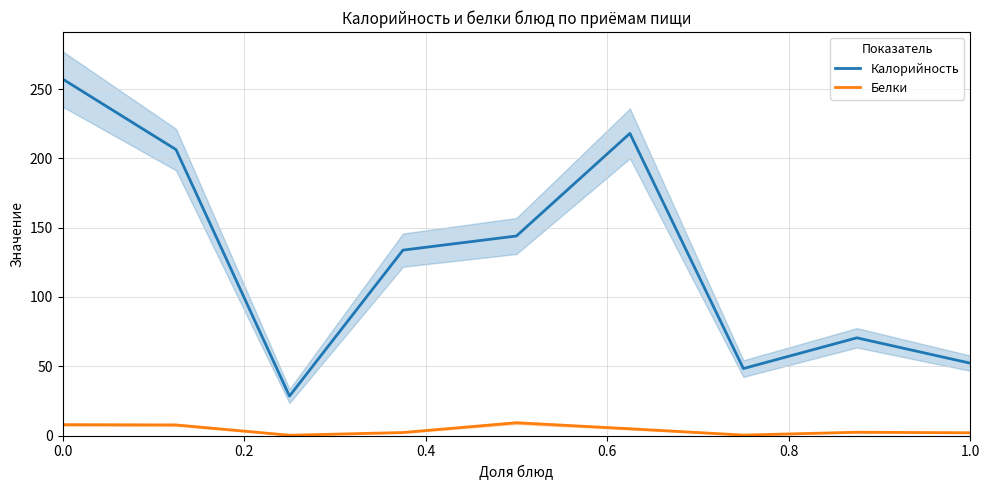

Which series has the widest spread of values?

Калорийность